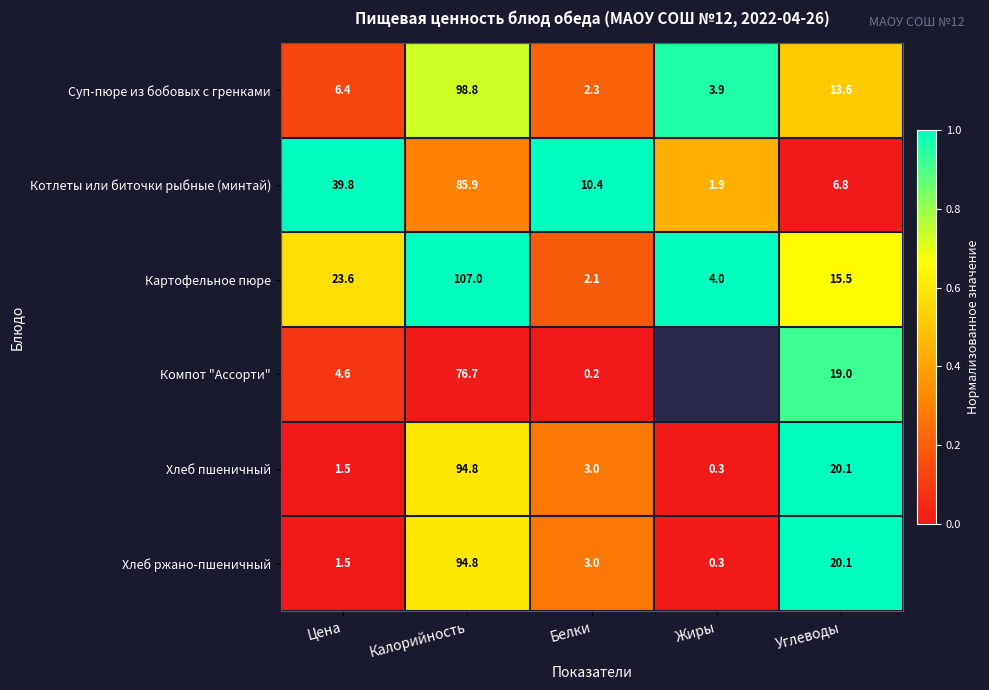

Is the value of Картофельное пюре at Цена greater than the value of Котлеты или биточки рыбные (минтай) at Цена?

No